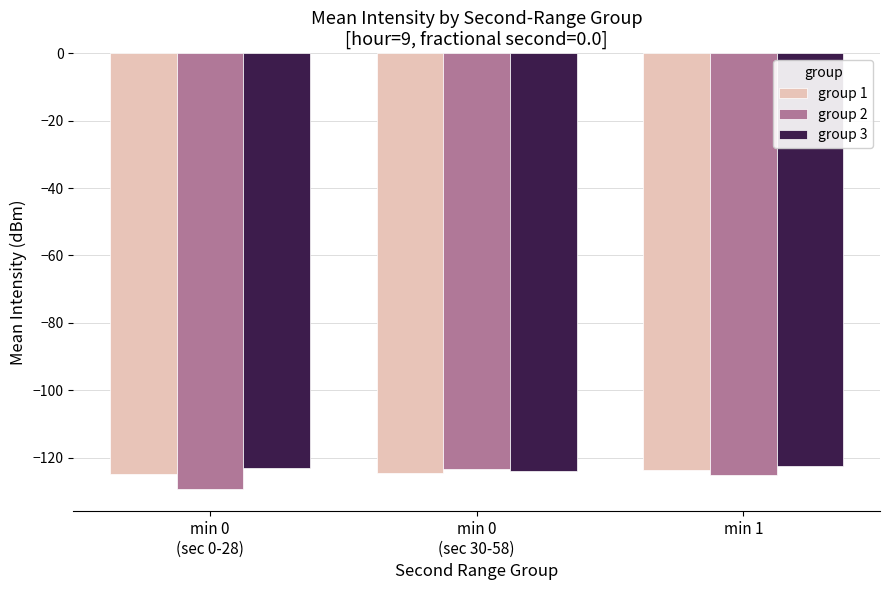

Count the number of categories in the chart.

3